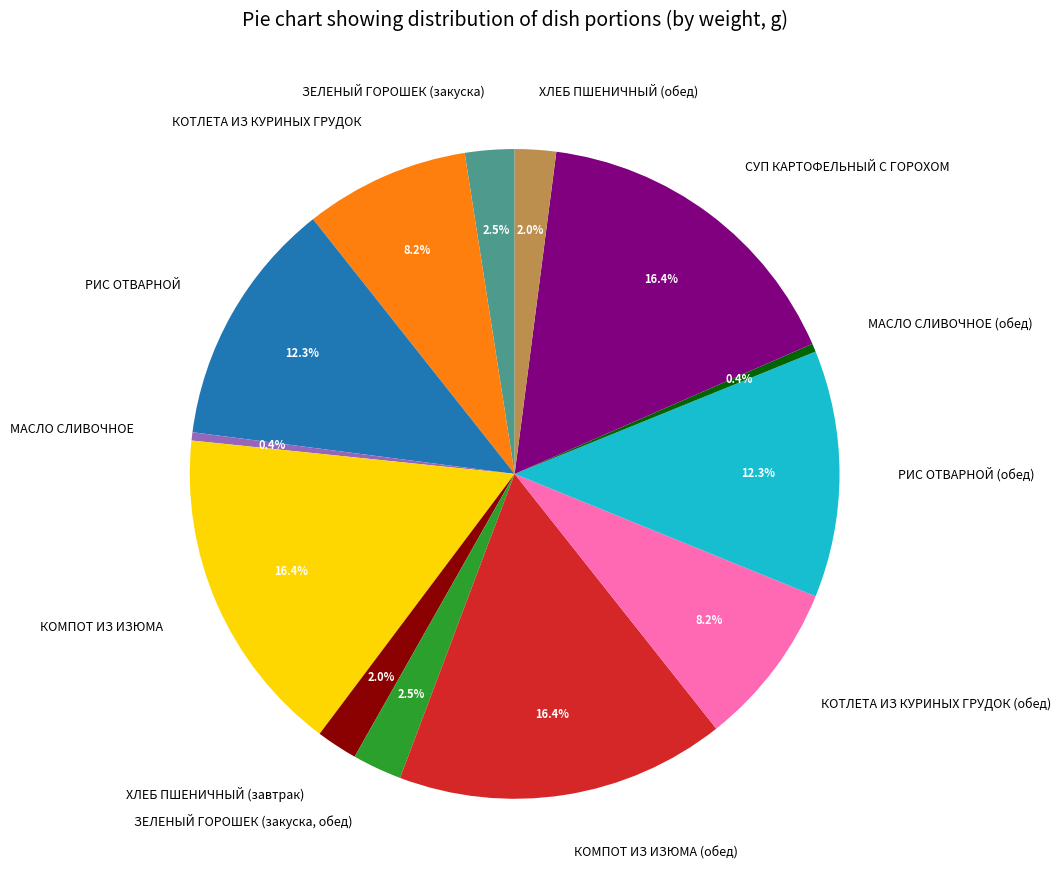

How many segments does this pie chart have?

13